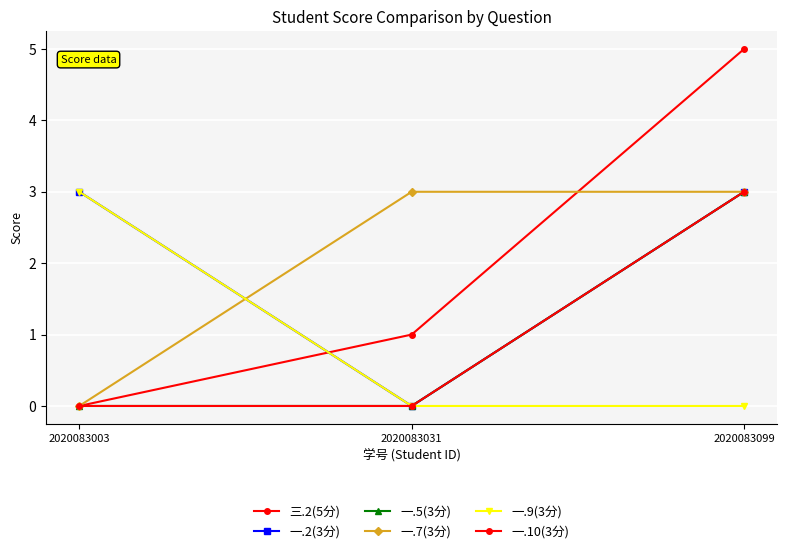

Is this an area chart (filled region under the line)?

No